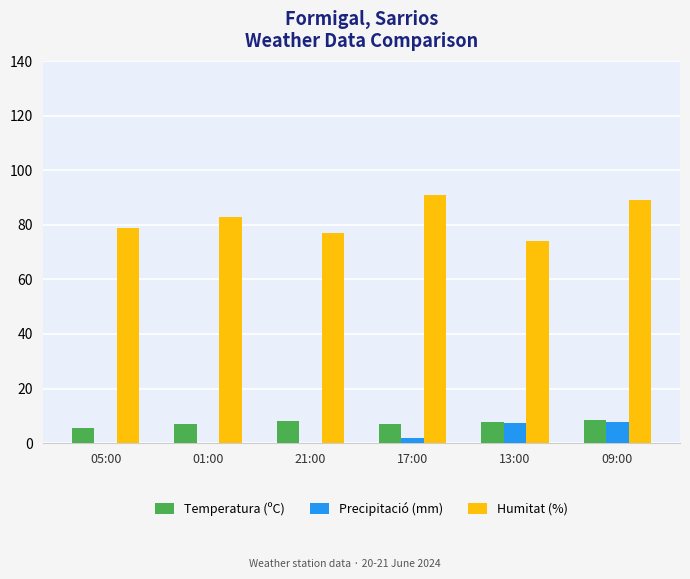

Is the value of Precipitació (mm) at 05:00 greater than the value of Temperatura (ºC) at 01:00?

No